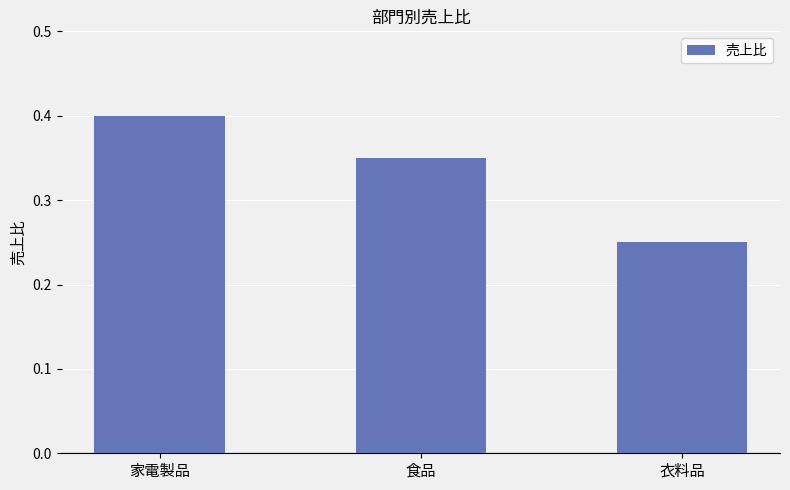

Does the chart contain stacked bars?

No